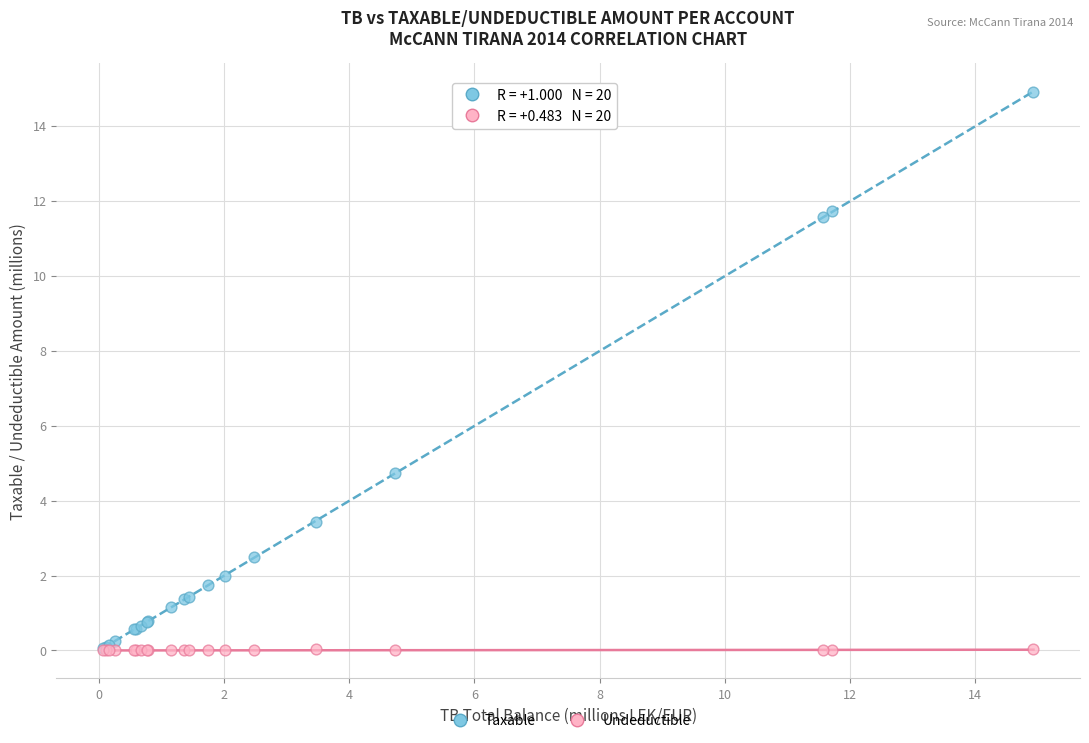

In the Taxable series, what Y value is closest to 7?

4.7